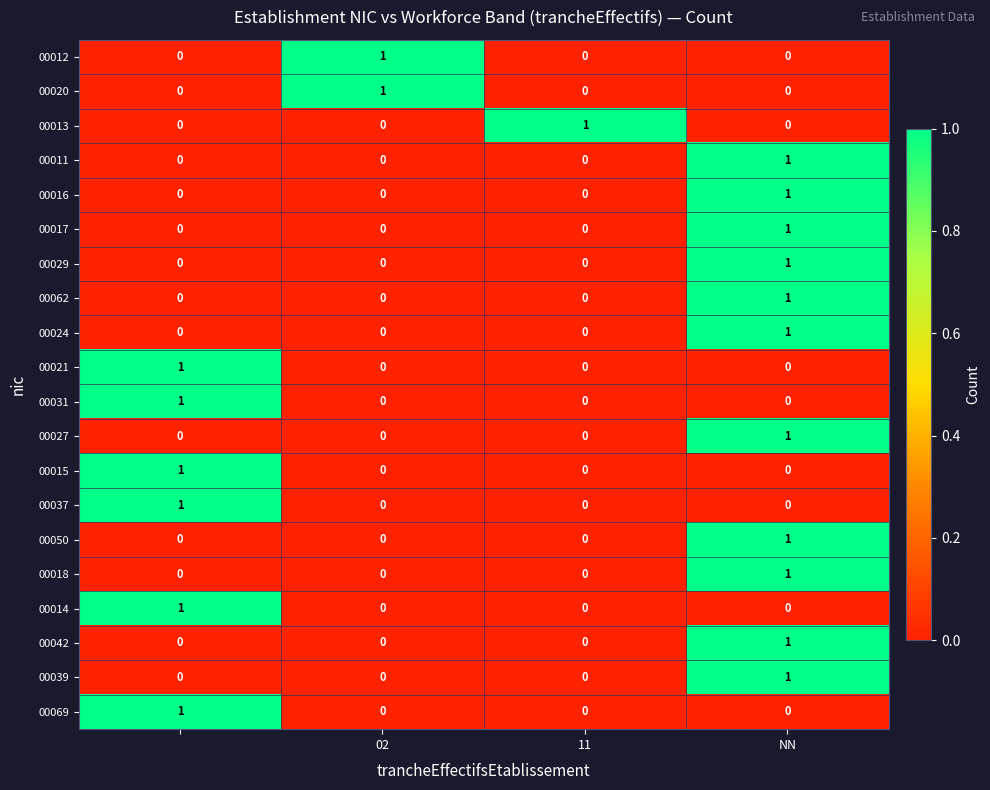

Count the 00011 values in the range 0 to 1.

4